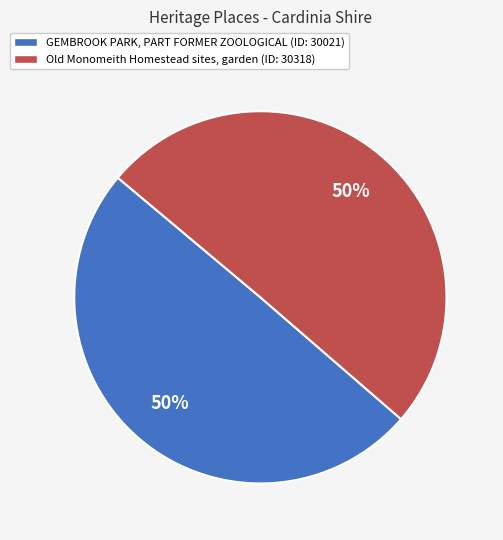

Is it true that Old Monomeith Homestead sites, garden is 50% of the pie?

True